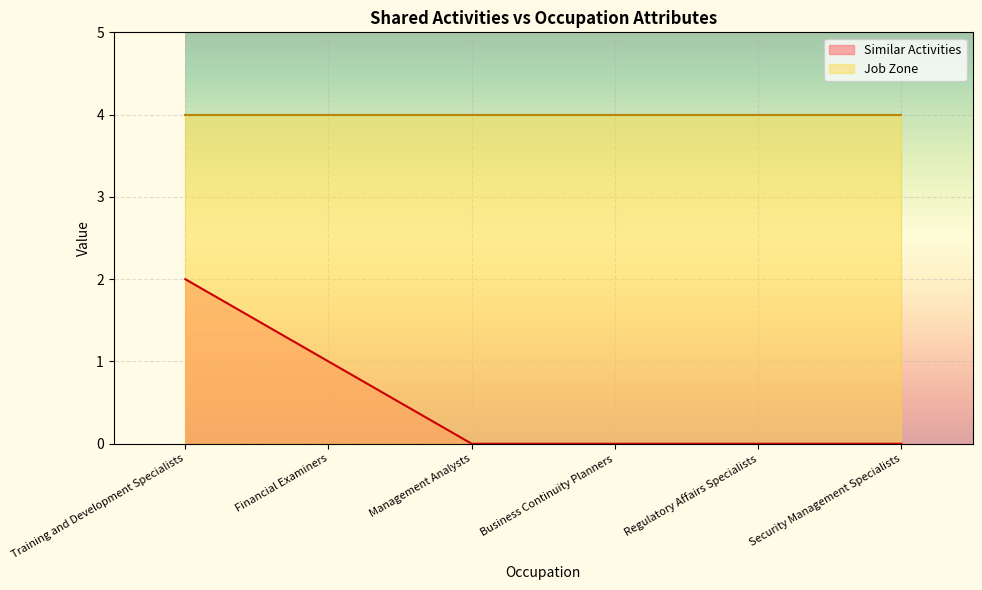

What is the label of the 4th point from the right?

Management Analysts